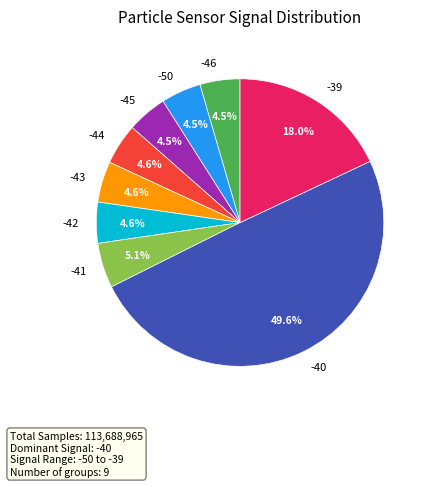

How many slices are in this pie chart?

9